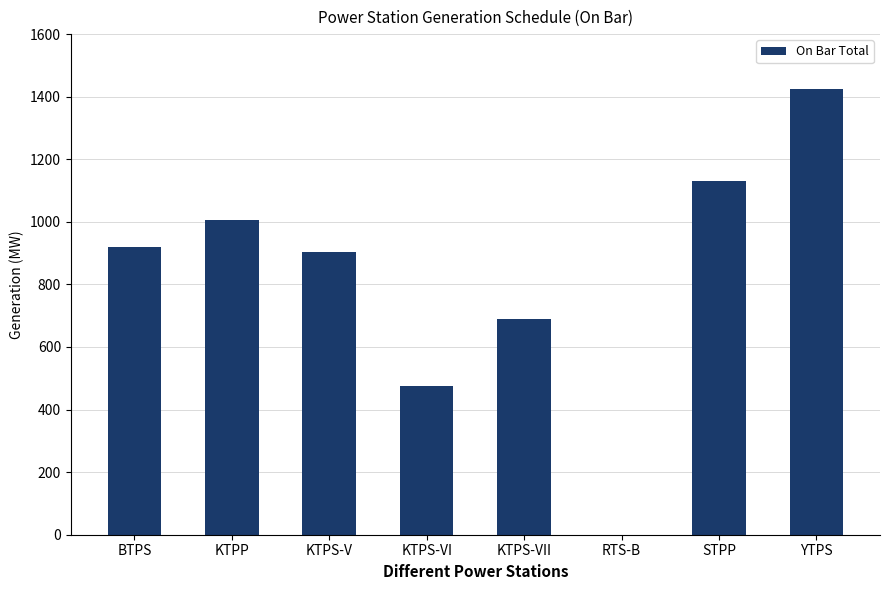

Reading left to right, extract all data points from this chart.

920.0	1005.0	904.0	475.9	689.0	0.0	1131.0	1425.0